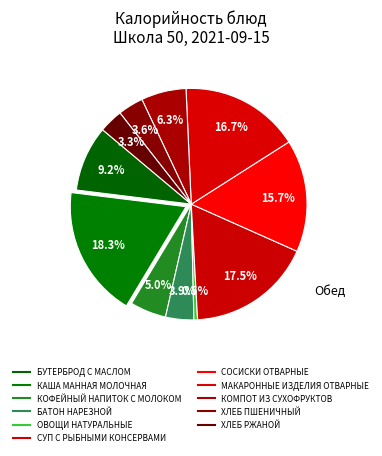

Does any single category account for the majority?

No